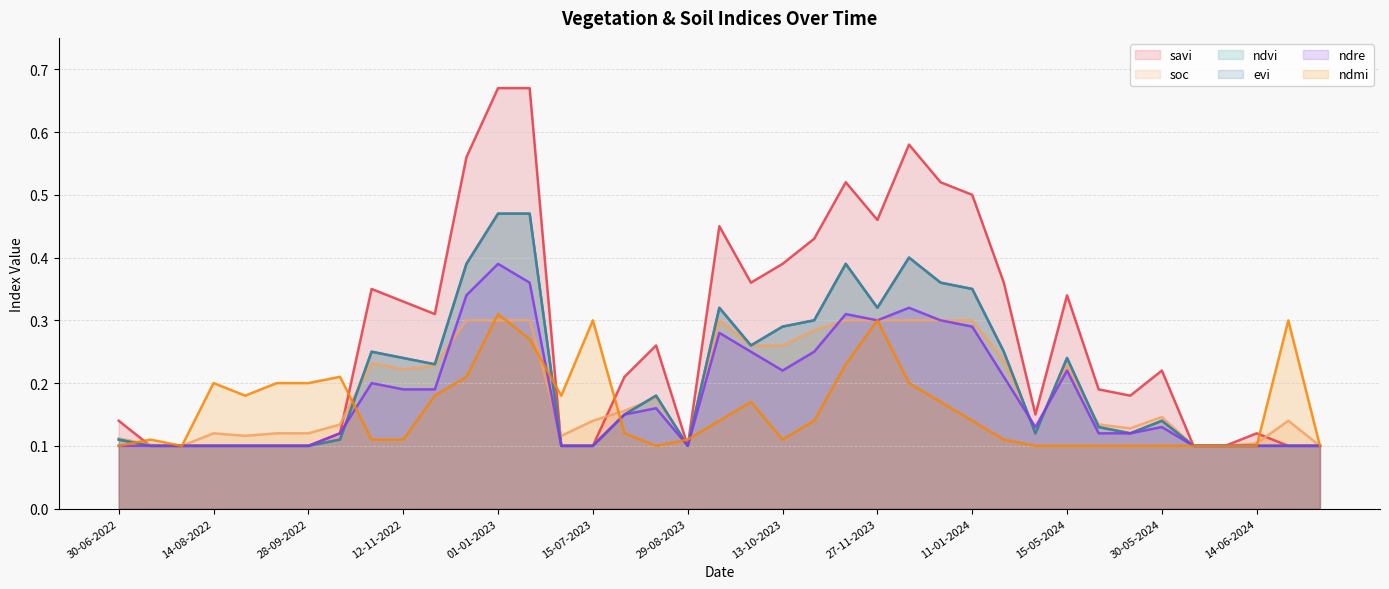

What is the sum of the ndvi values at 35 and 29-08-2023?

0.2